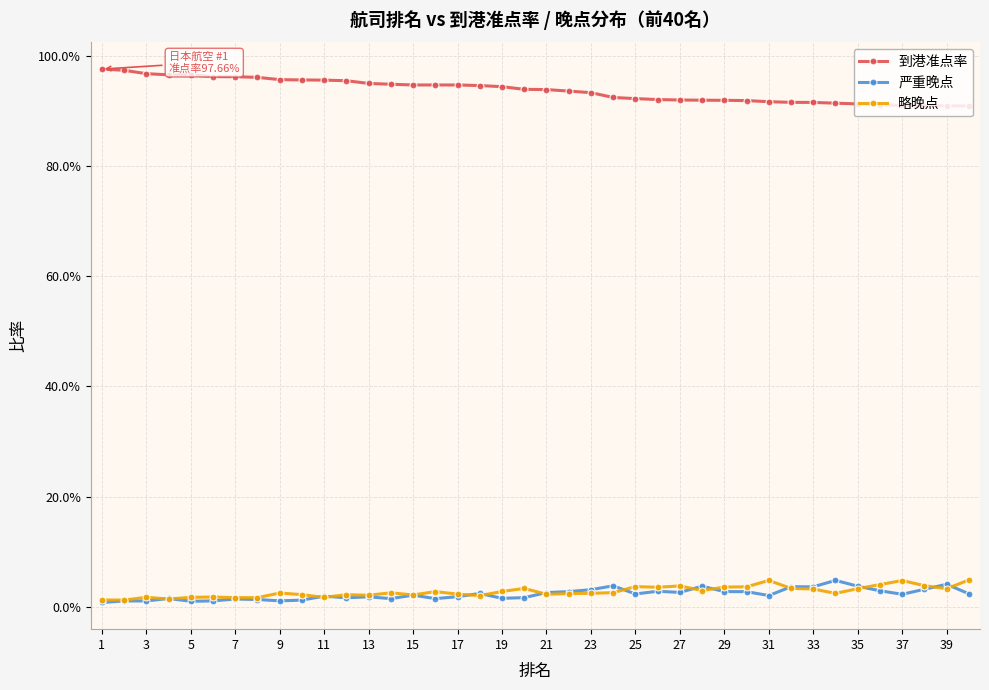

At which category does the chart reach its minimum across all series?

1